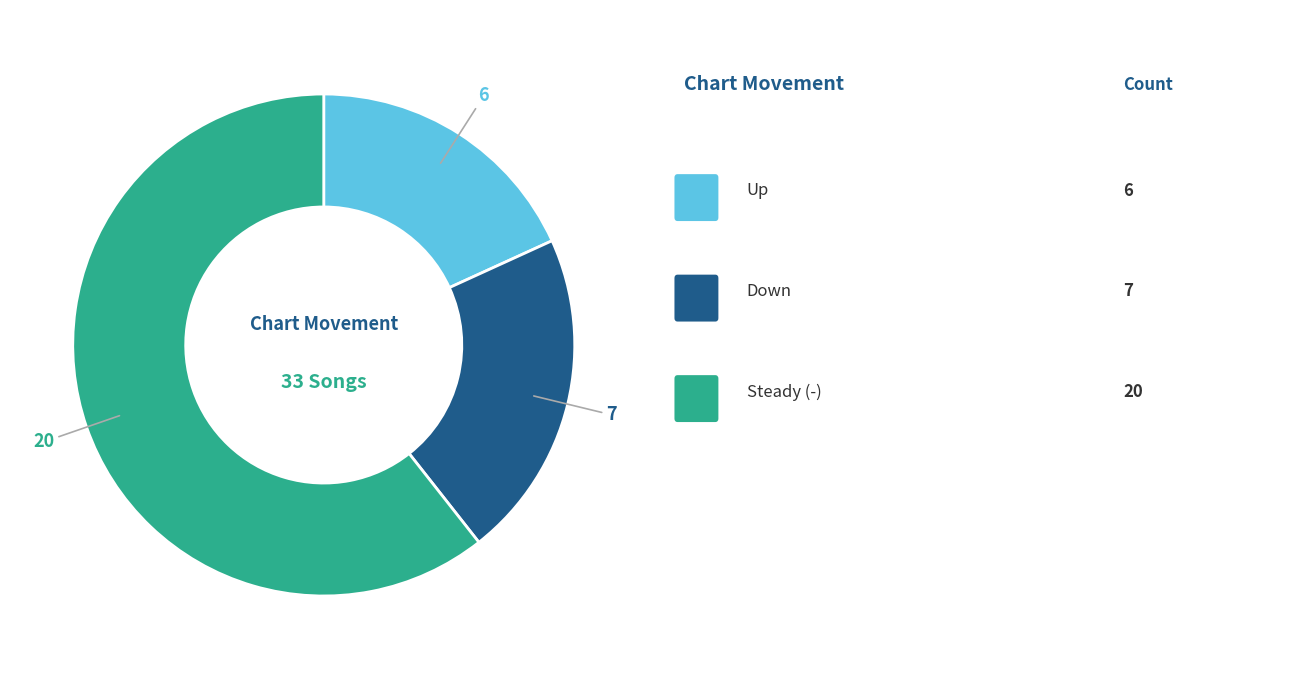

Does any single category account for the majority?

Yes